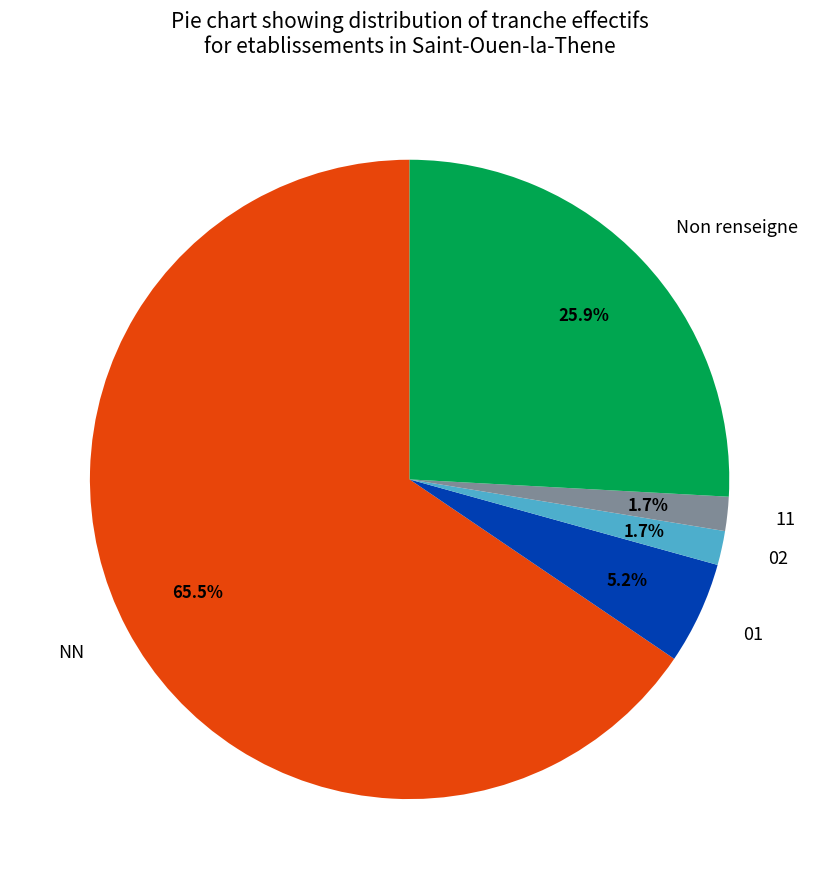

The 01 slice represents 17% of the pie. True or false?

False